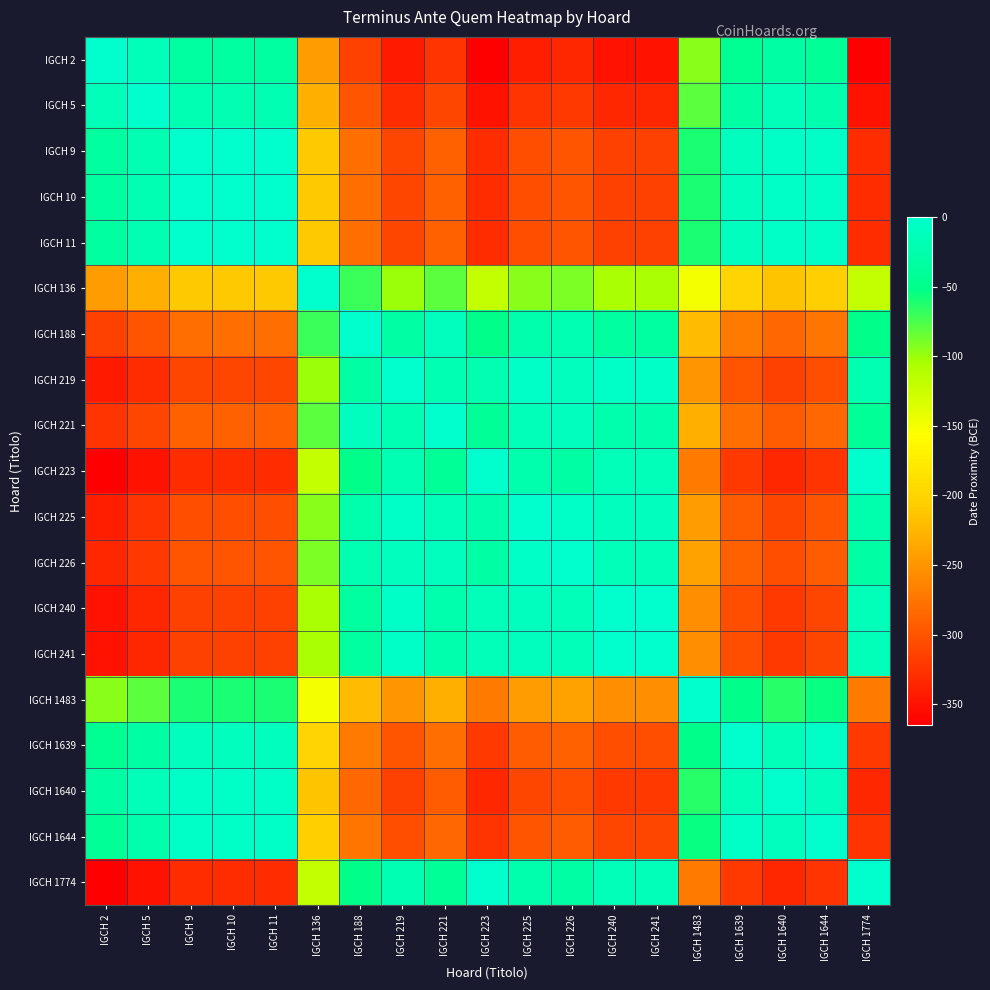

Which series has the largest range (max minus min)?

IGCH 2